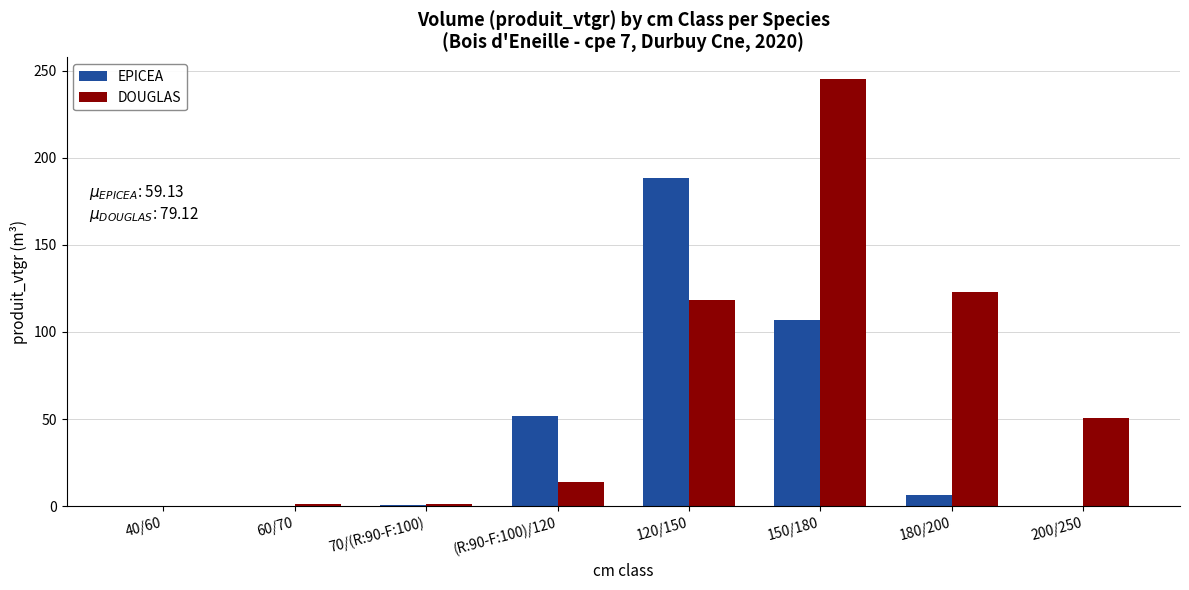

Is it true that DOUGLAS equals 181.4 at 120/150?

False